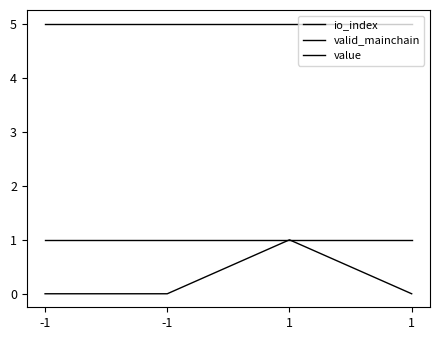

Is this an area chart (filled region under the line)?

No